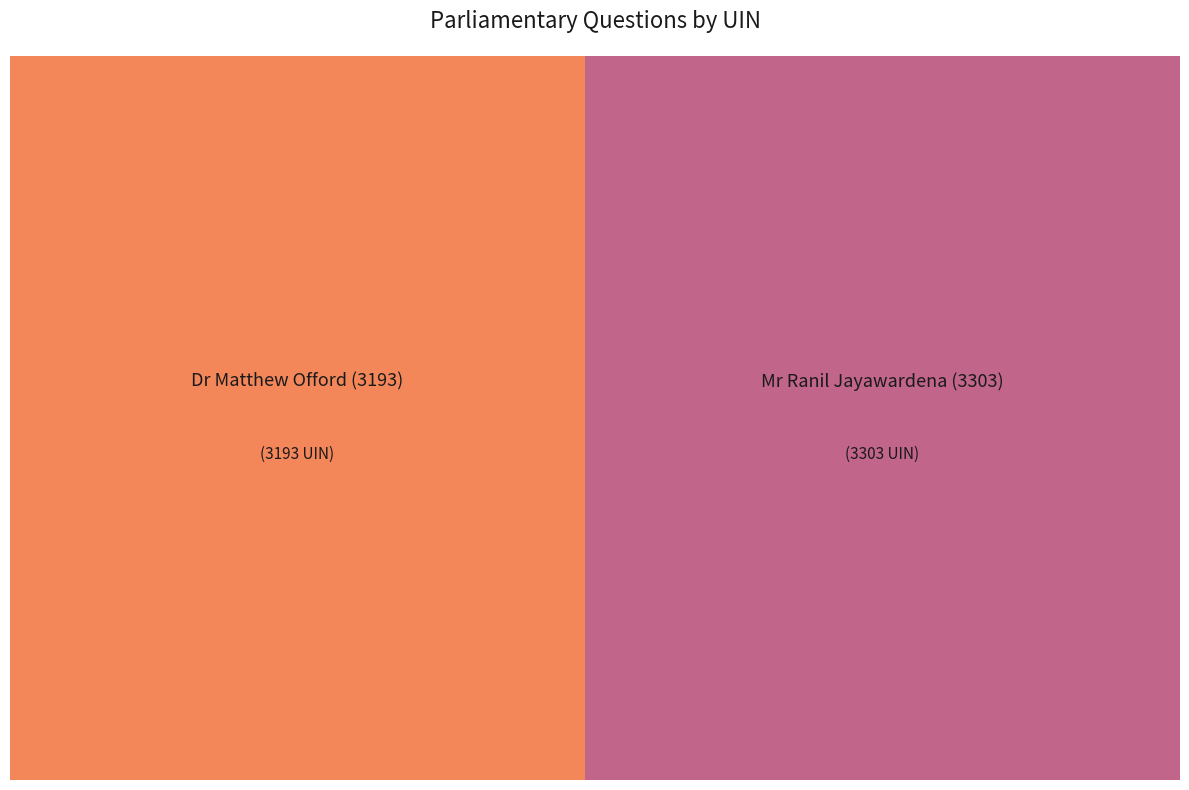

How much of the chart is everything except Dr Matthew Offord (3193)?

50.8%